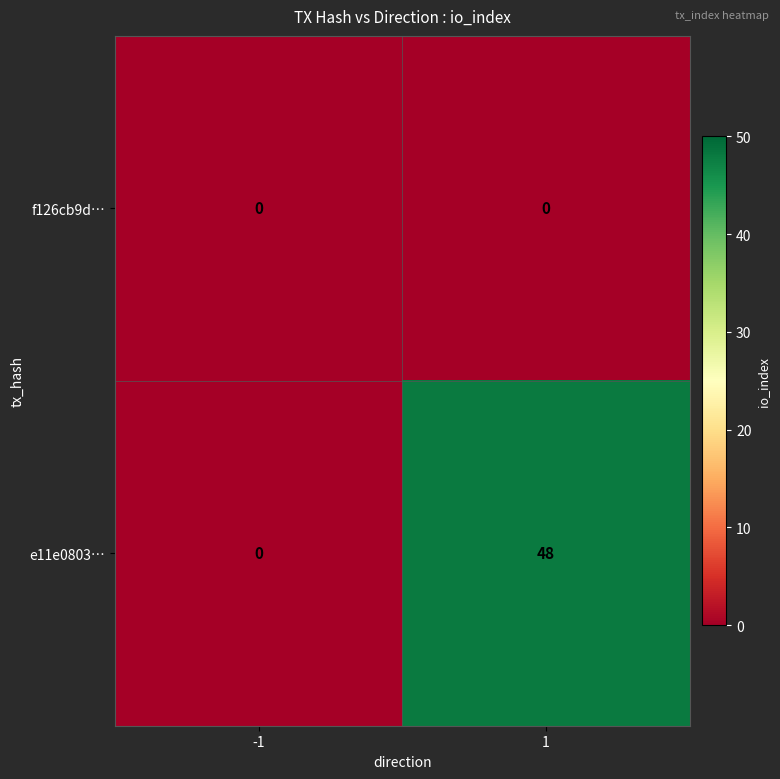

What is the maximum value shown in the chart?

48